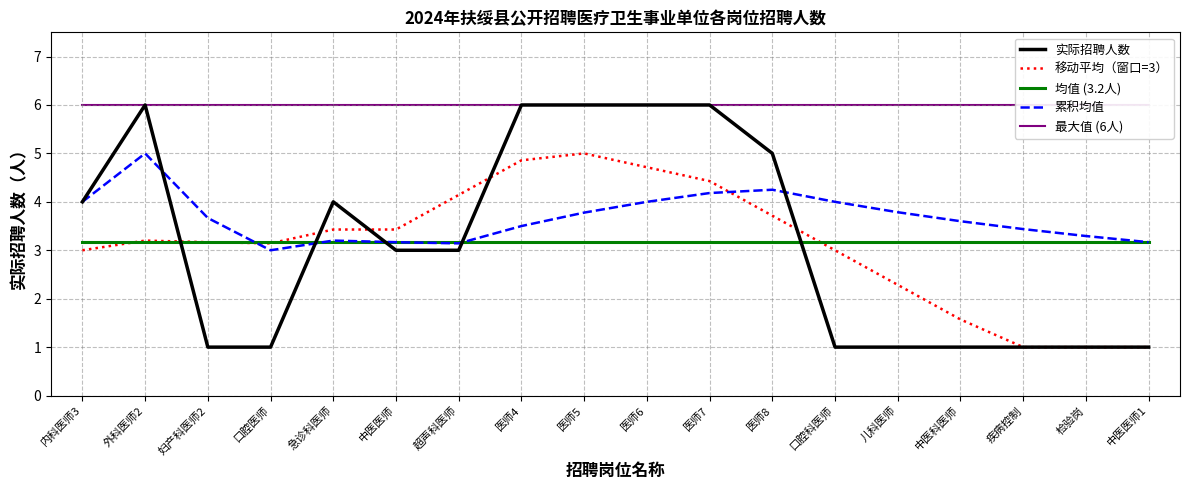

The value of 累积均值 at 外科医师2 is 7.1. True or false?

False